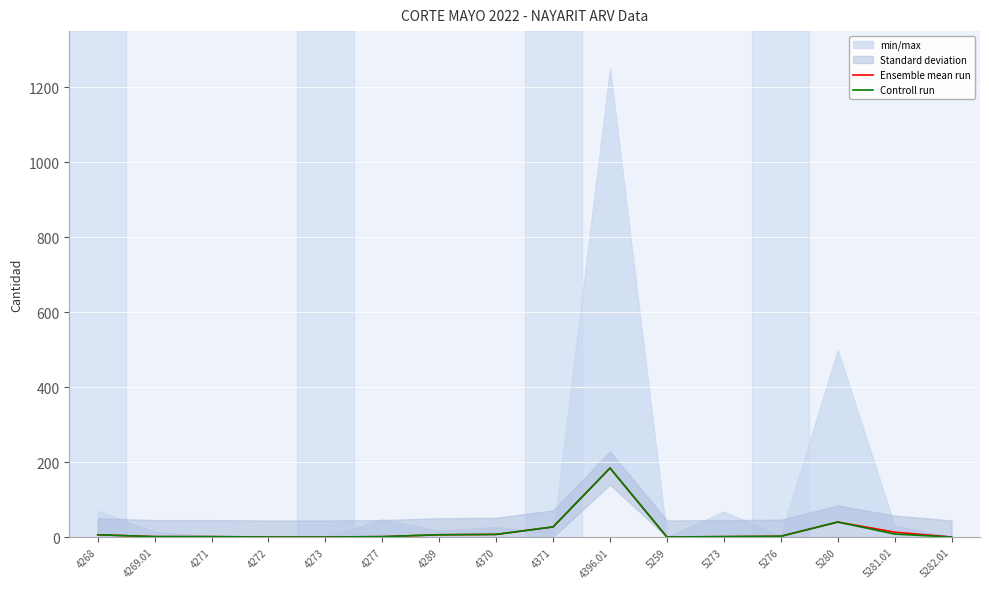

What is the total value across all series at 4271?

2